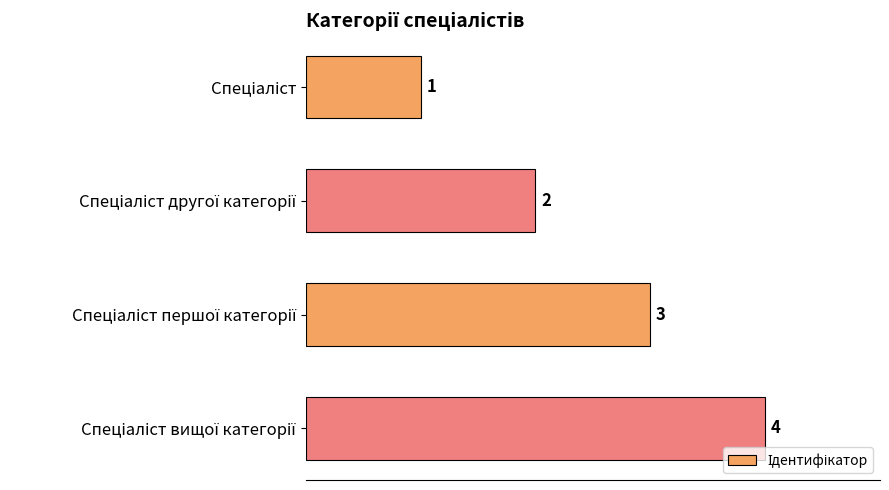

What is the value of the 1st bar from the top?

1